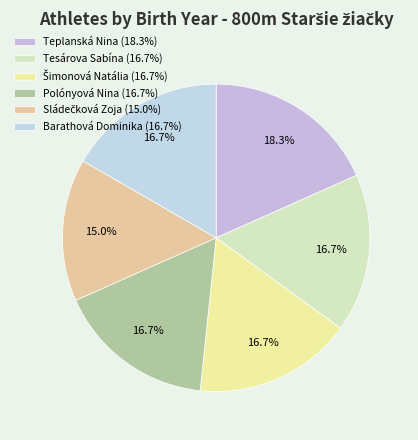

To the nearest percent, what is the difference between the largest and smallest slice percentages?

3%